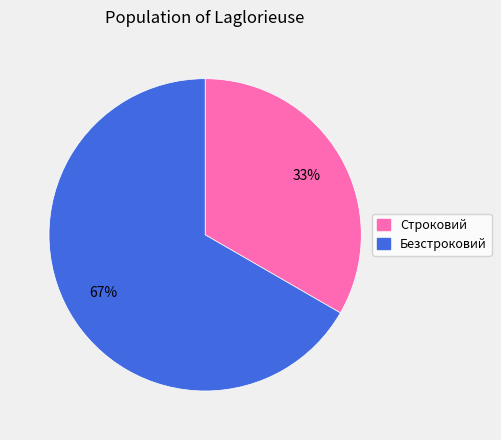

Which slice is the smallest?

Строковий